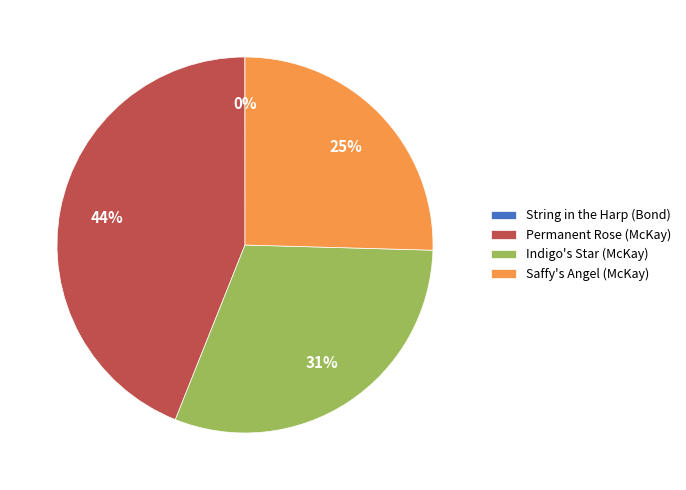

What percentage is the Permanent Rose (McKay) slice, to the nearest percent?

44%